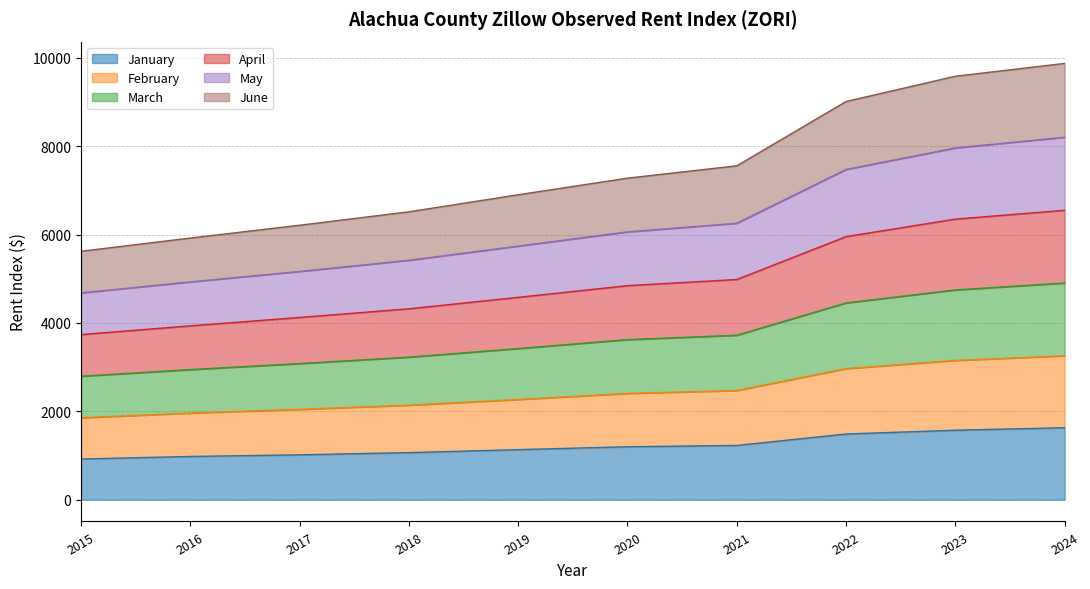

What is the value of the March point at the 3rd from the left?

3081